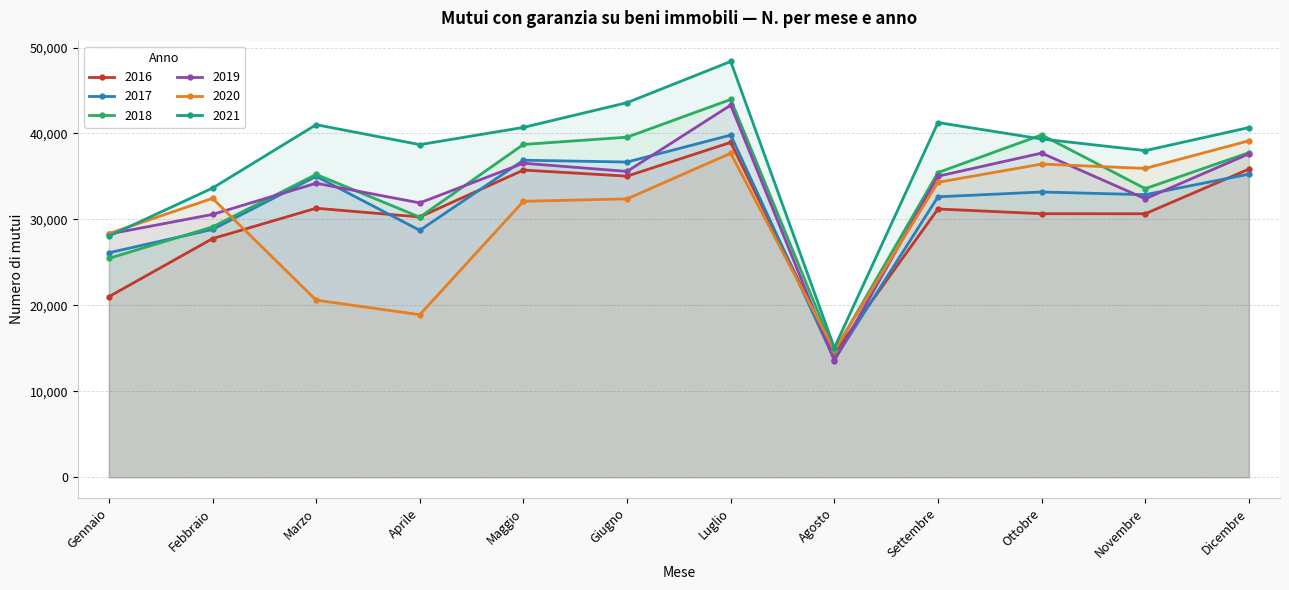

Reading left to right, what are all the values shown in this chart?

2016: Gennaio=21008	Febbraio=27765	Marzo=31300	Aprile=30285	Maggio=35742	Giugno=35033	Luglio=38958	Agosto=14438	Settembre=31214	Ottobre=30663	Novembre=30659	Dicembre=35855
2017: Gennaio=26120	Febbraio=28833	Marzo=35010	Aprile=28729	Maggio=36885	Giugno=36675	Luglio=39810	Agosto=13699	Settembre=32632	Ottobre=33190	Novembre=32876	Dicembre=35267
2018: Gennaio=25462	Febbraio=29127	Marzo=35234	Aprile=30264	Maggio=38721	Giugno=39568	Luglio=43953	Agosto=14618	Settembre=35449	Ottobre=39830	Novembre=33580	Dicembre=37769
2019: Gennaio=28297	Febbraio=30580	Marzo=34210	Aprile=31922	Maggio=36538	Giugno=35585	Luglio=43296	Agosto=13578	Settembre=35025	Ottobre=37717	Novembre=32400	Dicembre=37631
2020: Gennaio=28352	Febbraio=32450	Marzo=20609	Aprile=18913	Maggio=32111	Giugno=32389	Luglio=37697	Agosto=14759	Settembre=34317	Ottobre=36439	Novembre=35933	Dicembre=39151
2021: Gennaio=28060	Febbraio=33645	Marzo=41021	Aprile=38698	Maggio=40706	Giugno=43583	Luglio=48377	Agosto=15064	Settembre=41268	Ottobre=39355	Novembre=38006	Dicembre=40687